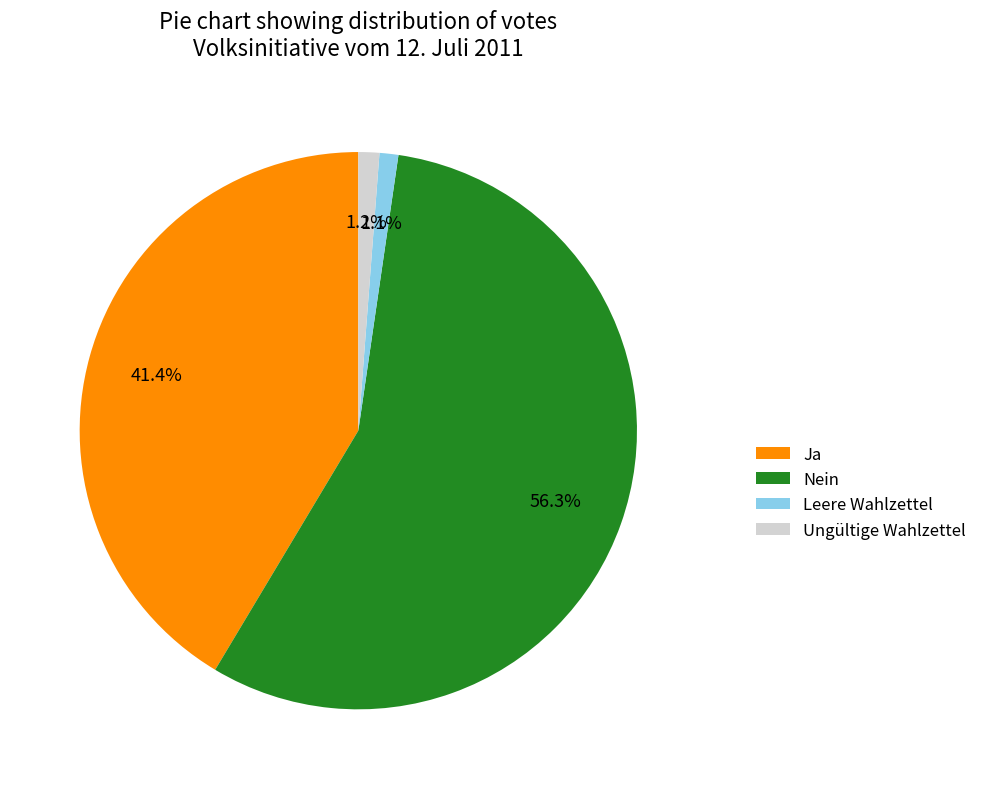

Which has a higher value, Leere Wahlzettel or Nein?

Nein